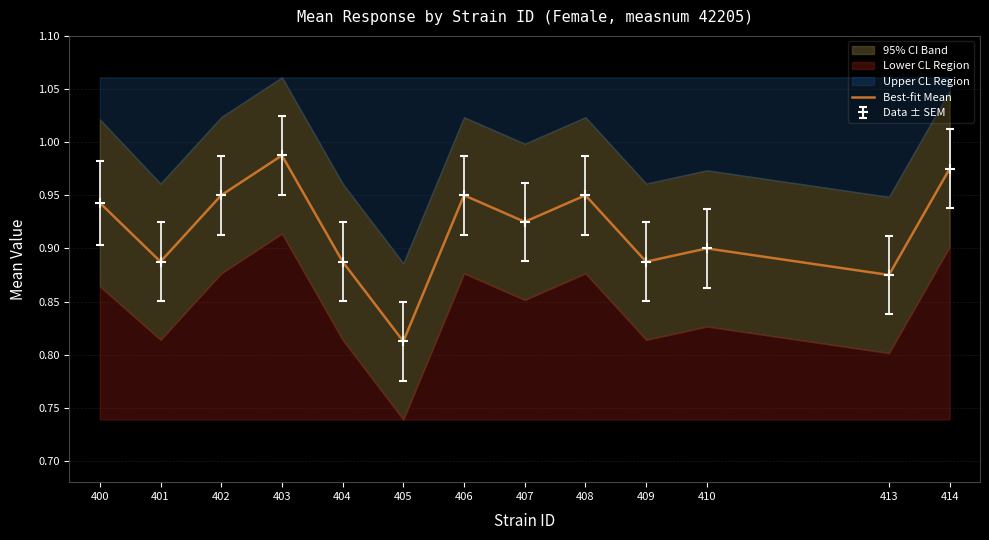

Which label corresponds to the largest value in the chart?

403